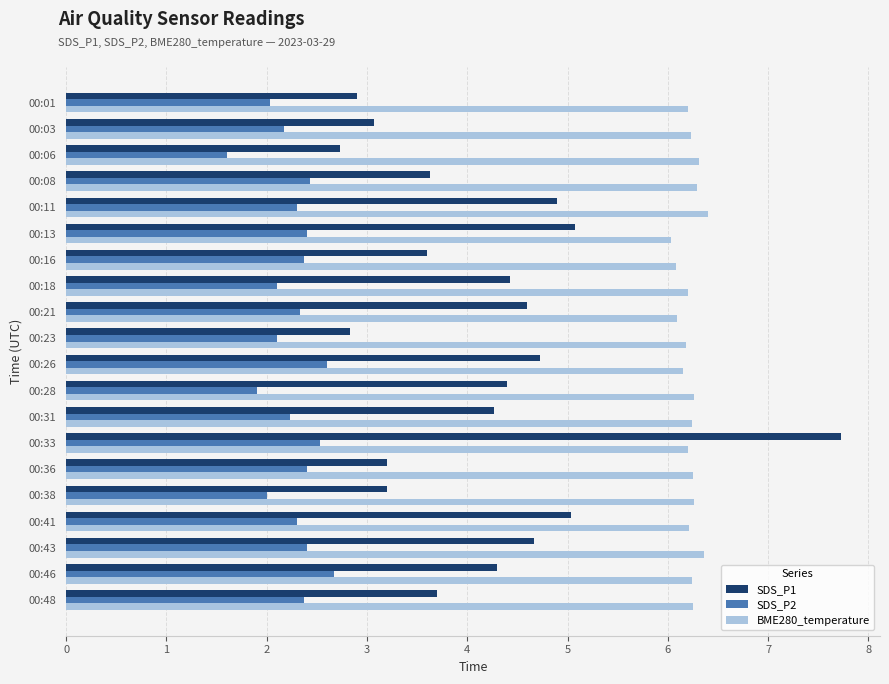

Read the BME280_temperature value at 00:43.

6.4